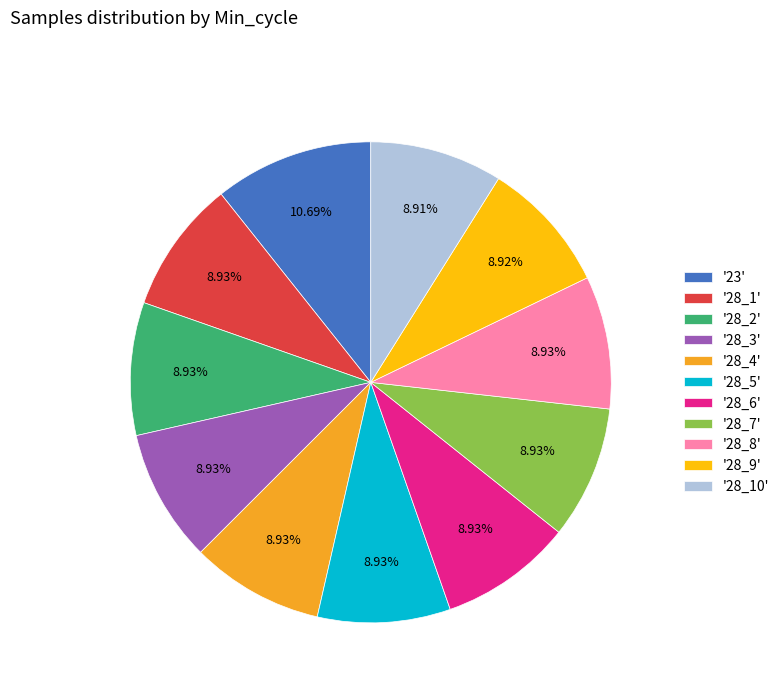

Approximately how many times larger is the value at '28_9' compared to '28_4'?

1.0